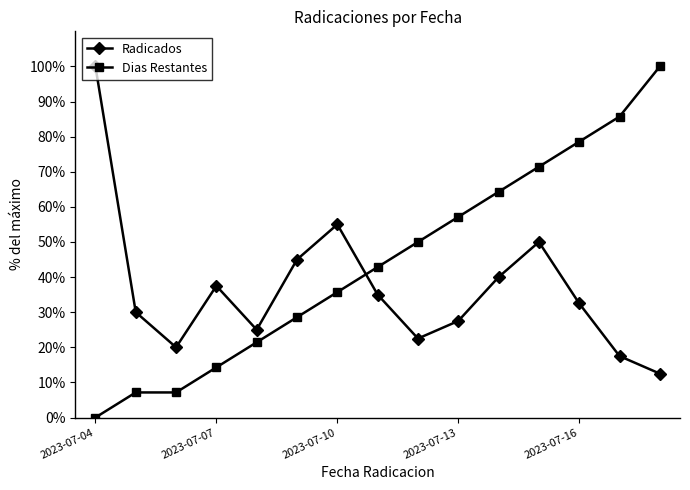

What is the lowest value of the Radicados series?

12.5